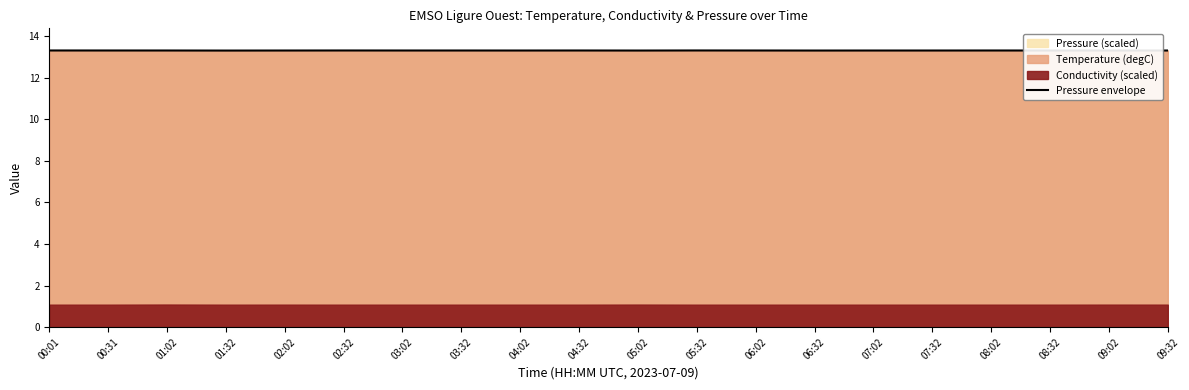

List the labels in order of value, largest first.

05:32, 00:01, 02:32, 00:31, 04:32, 08:02, 01:02, 03:02, 03:32, 06:02, 09:32, 02:02, 04:02, 07:02, 07:32, 08:32, 09:02, 05:02, 06:32, 01:32